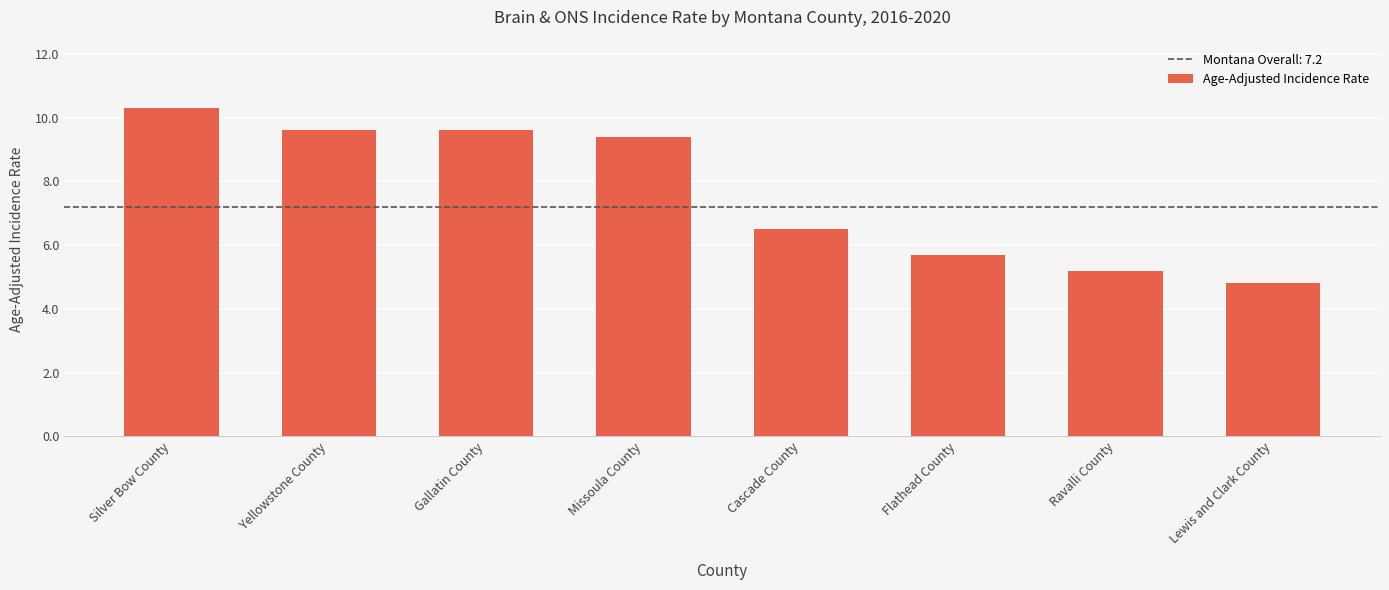

What is the sum of all values?

61.1